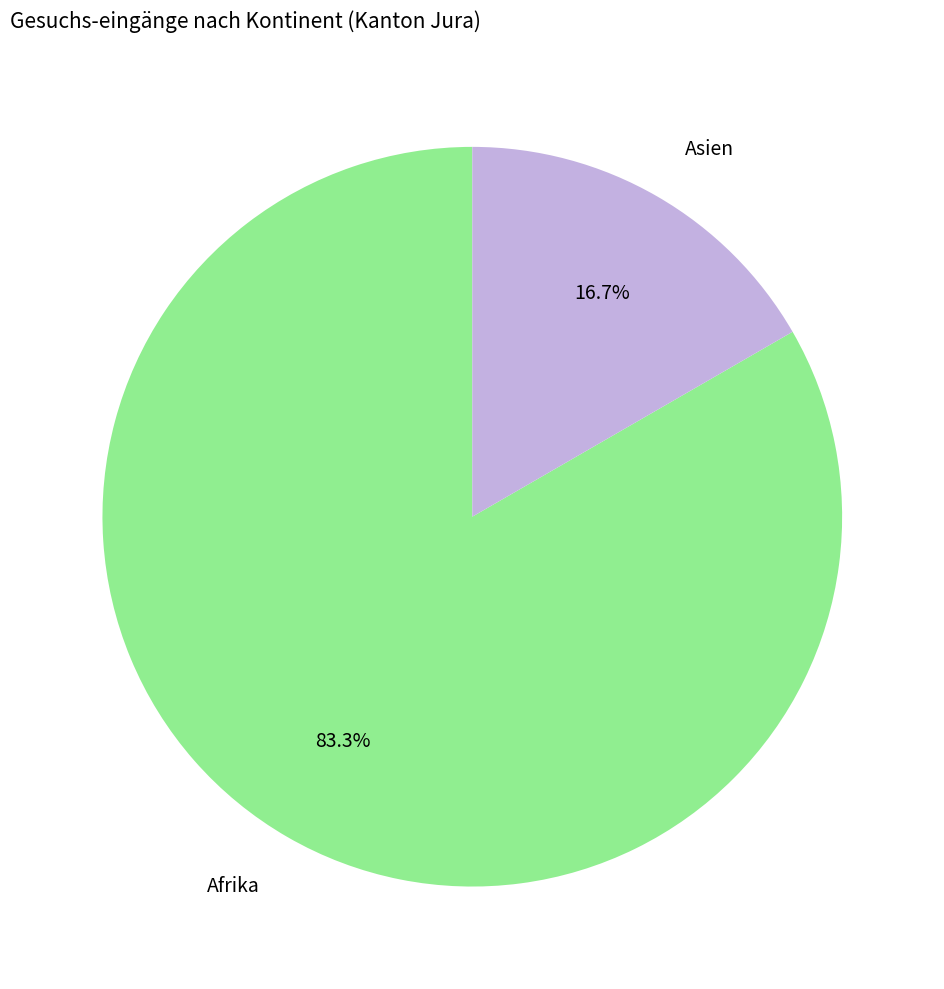

Combined, do Asien and Afrika account for over 50%?

Yes